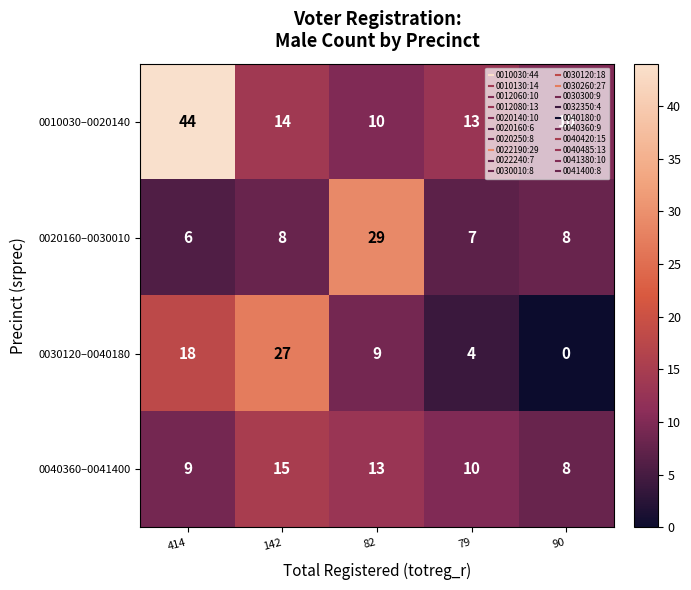

Is it true that 0040360–0041400 equals 13 at 414?

False